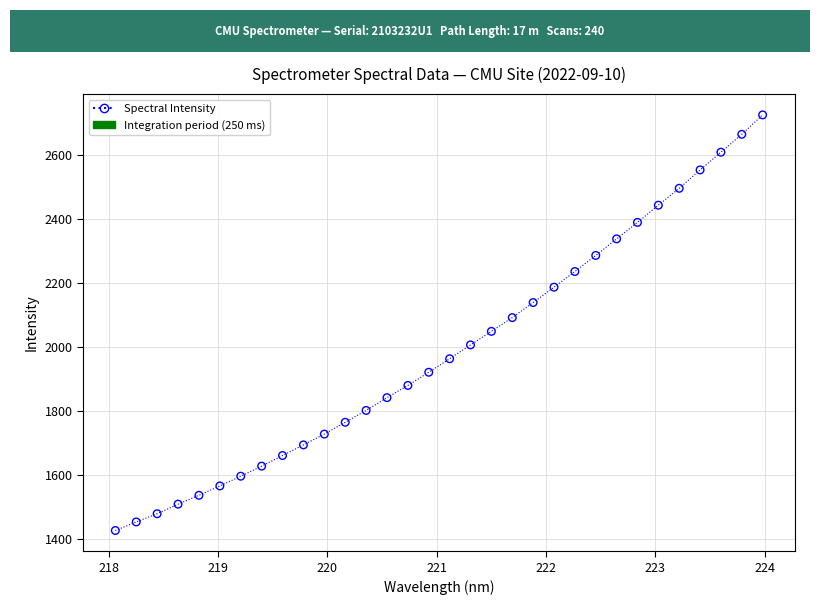

What is the range of X values (max minus min)?

5.9